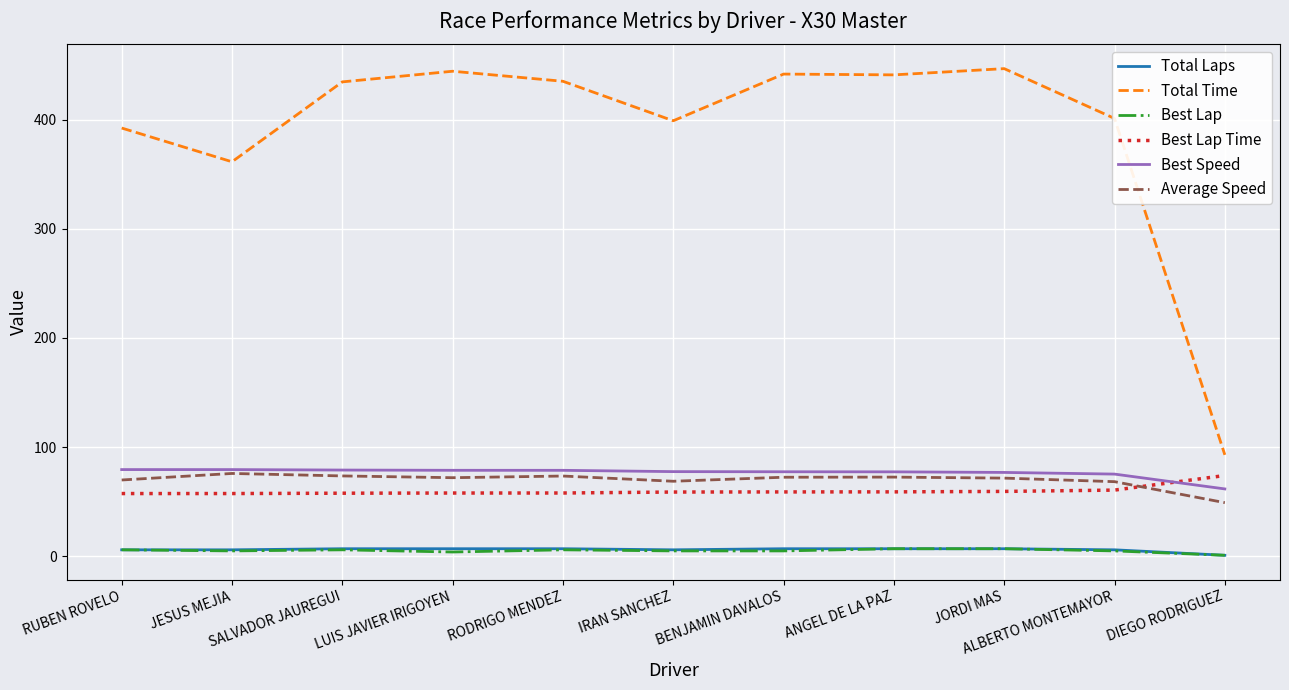

Read the Total Time value at RODRIGO MENDEZ.

435.0